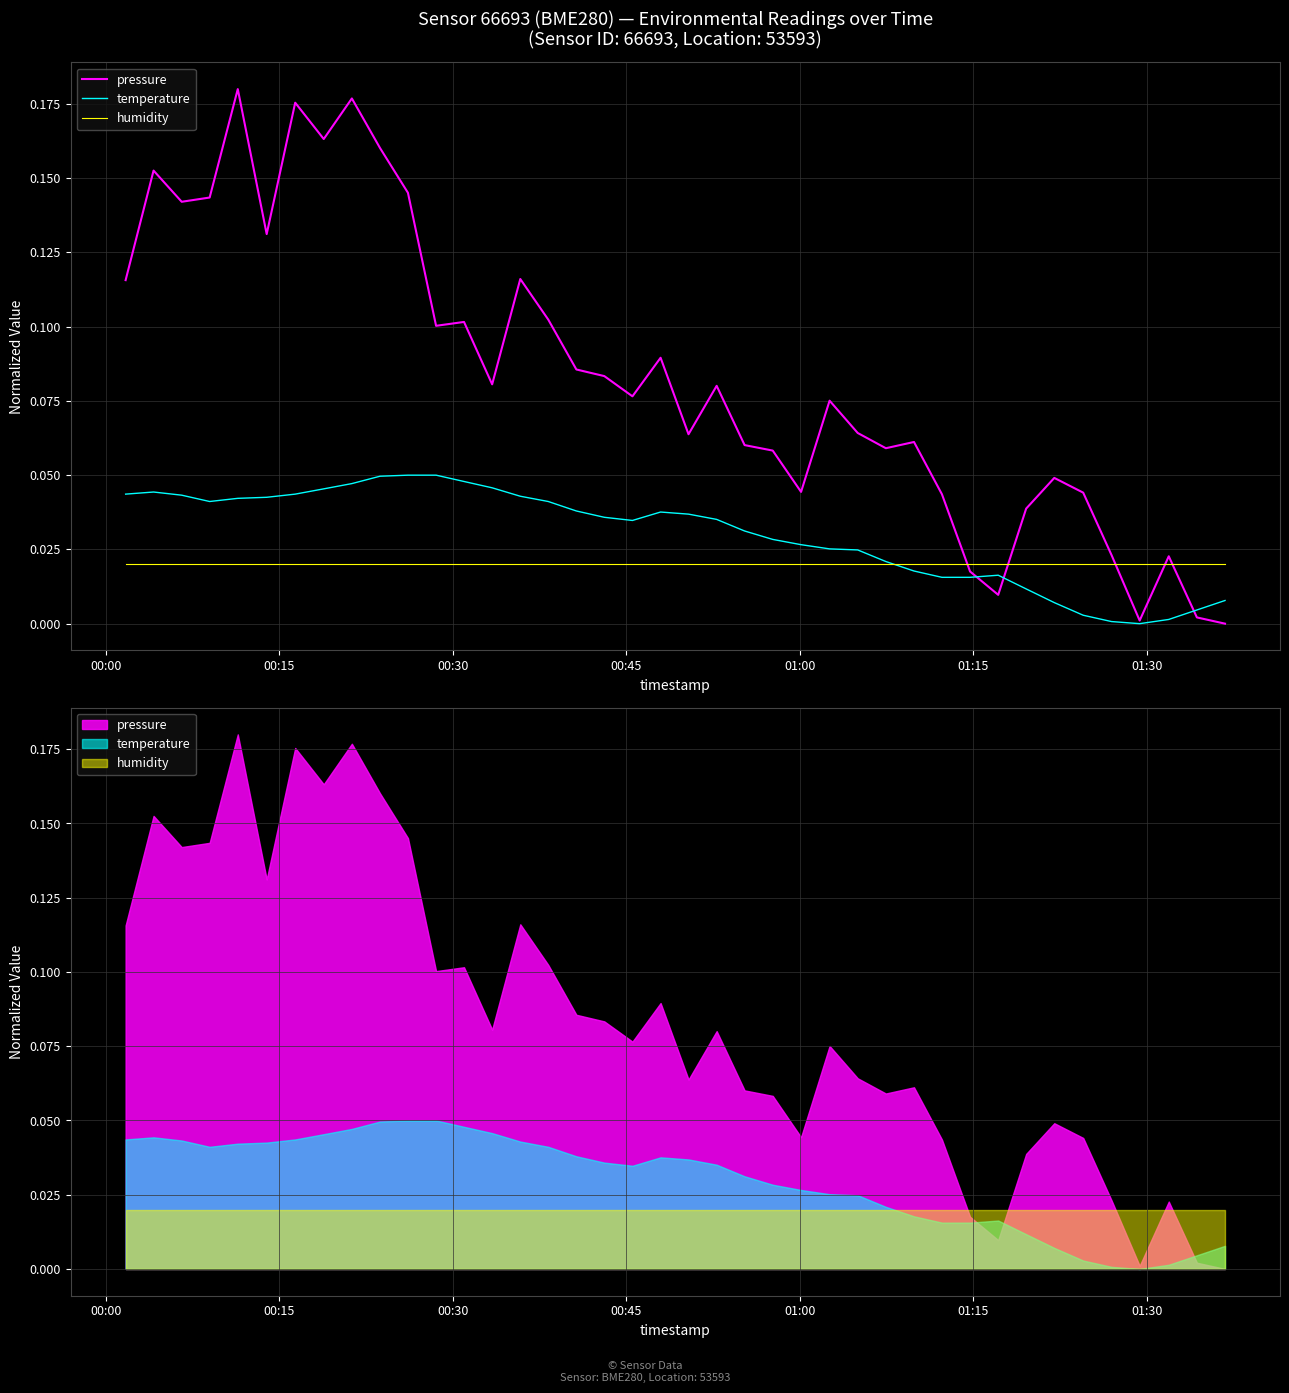

What is the sum of all pressure values?

3.3